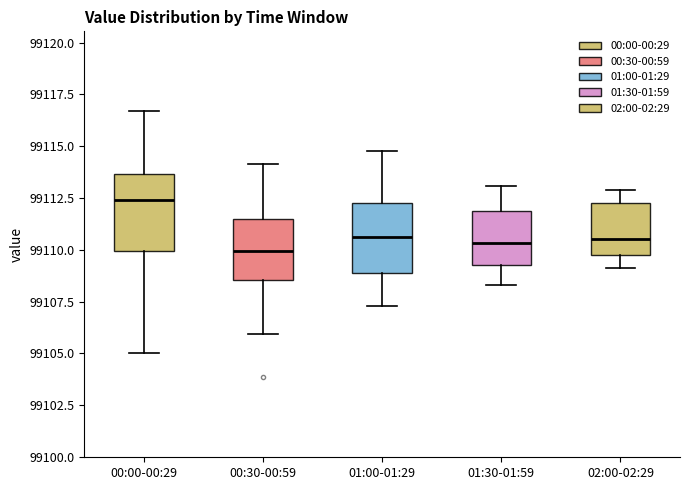

Reading left to right, transcribe this box plot: for each box, give where its median line is, the range the box spans, and where its two whiskers end, as read against the y-axis. The values are not printed on the chart, so give them approximately, as read against the axis.

00:00-00:29: median 99112.5, box 99110.0 to 99113.5, whiskers 99105.0 to 99116.5
00:30-00:59: median 99110.0, box 99108.5 to 99111.5, whiskers 99106.0 to 99114.0
01:00-01:29: median 99110.5, box 99109.0 to 99112.5, whiskers 99107.5 to 99115.0
01:30-01:59: median 99110.5, box 99109.5 to 99112.0, whiskers 99108.5 to 99113.0
02:00-02:29: median 99110.5, box 99109.5 to 99112.5, whiskers 99109.0 to 99113.0